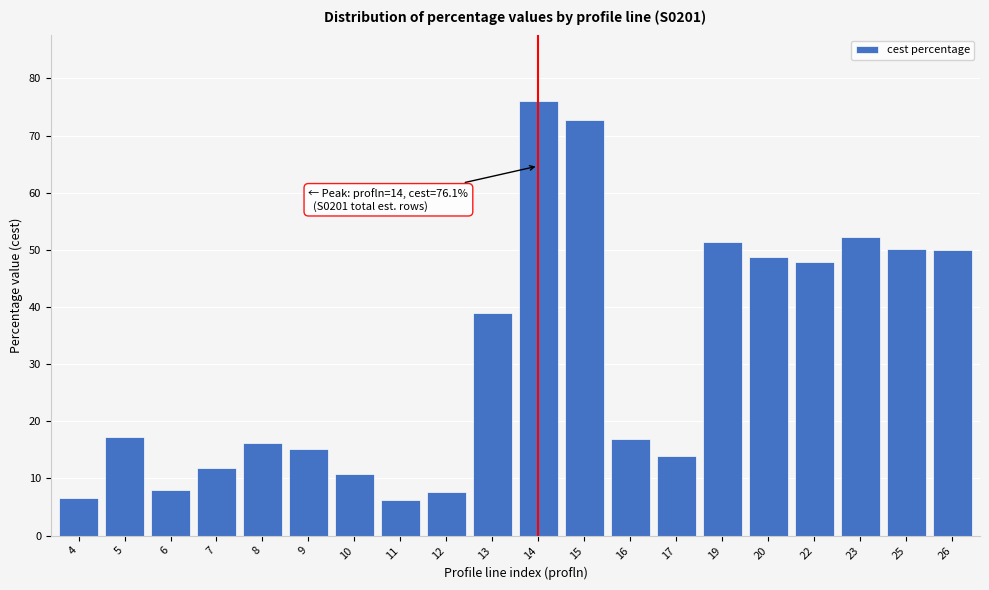

Is it true that the value at 16 is 16.9?

True